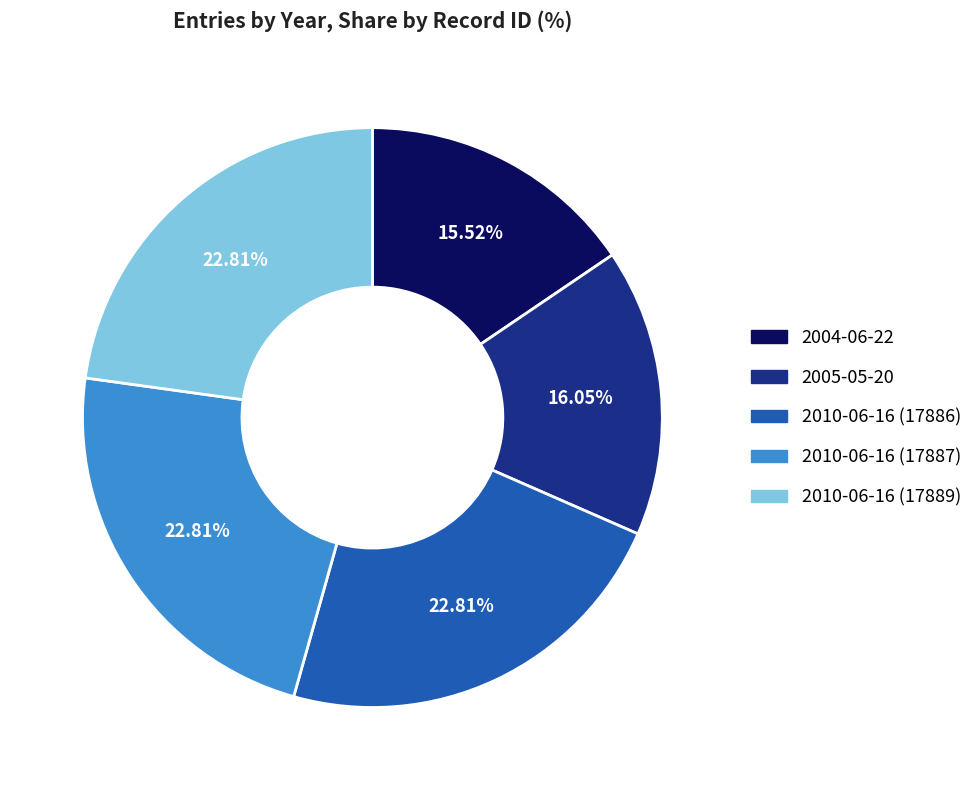

Between 2005-05-20 and 2010-06-16 (17889), which is larger?

2010-06-16 (17889)